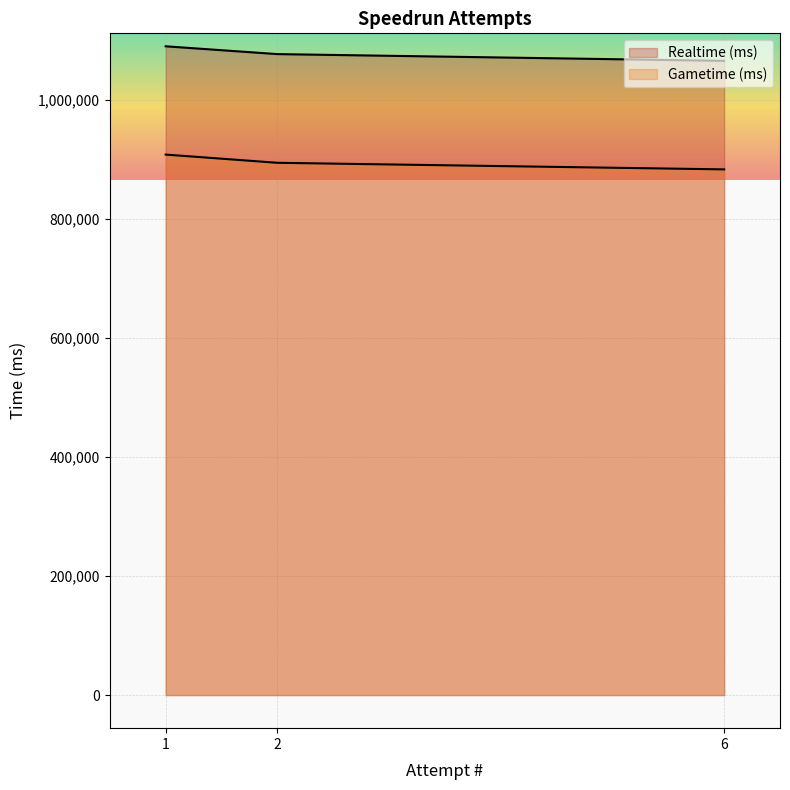

What are all the series names shown in the legend?

Realtime (ms), Gametime (ms)